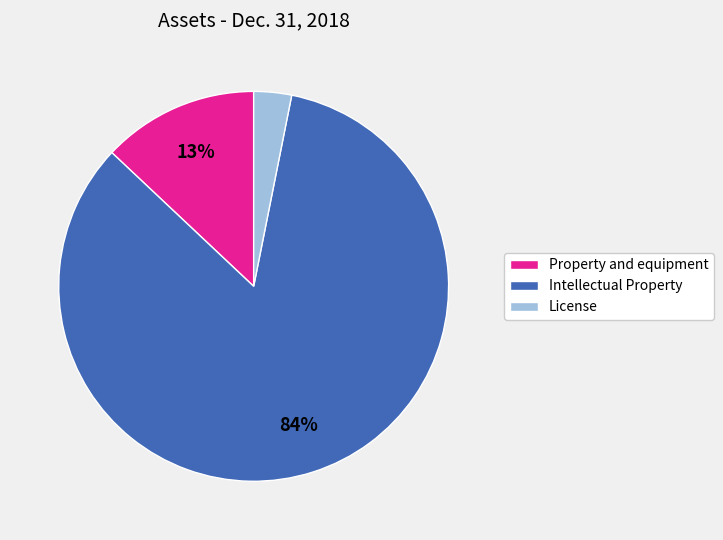

Which category has the biggest portion of the pie?

Intellectual Property